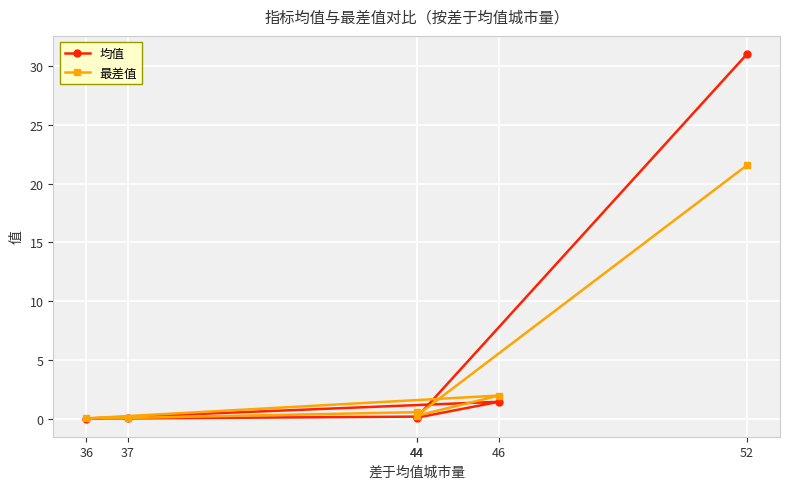

Does the chart display data point markers on the line(s)?

Yes